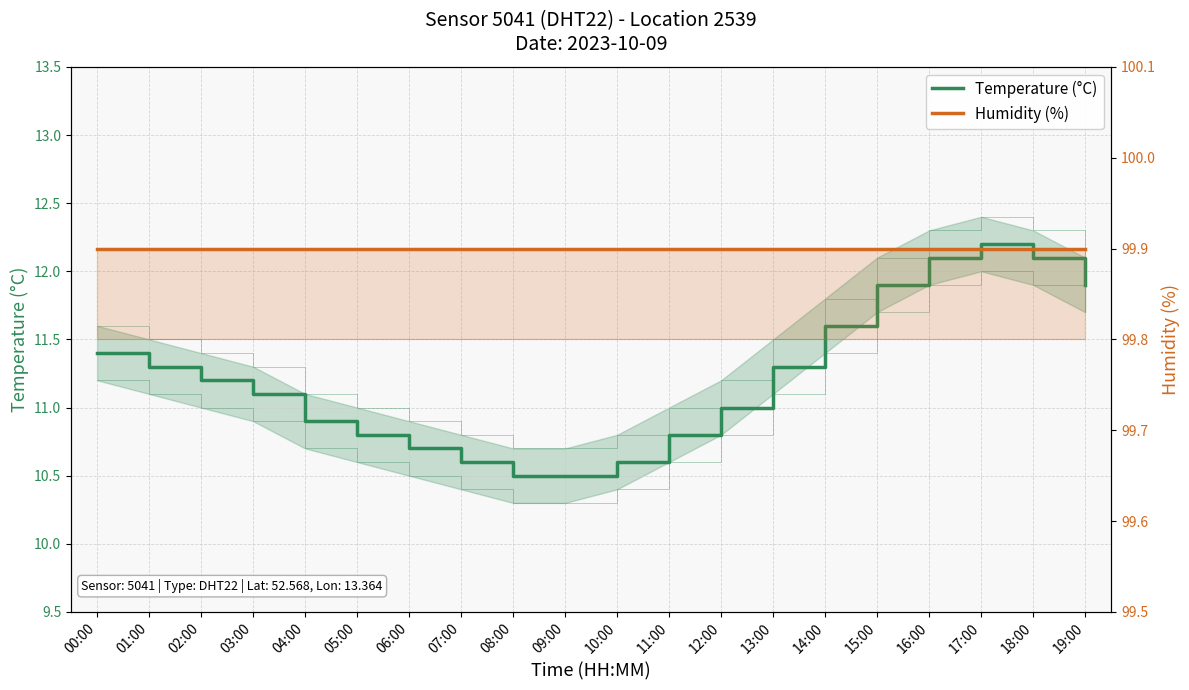

Which has a higher value, 11:00 or 00:00?

00:00